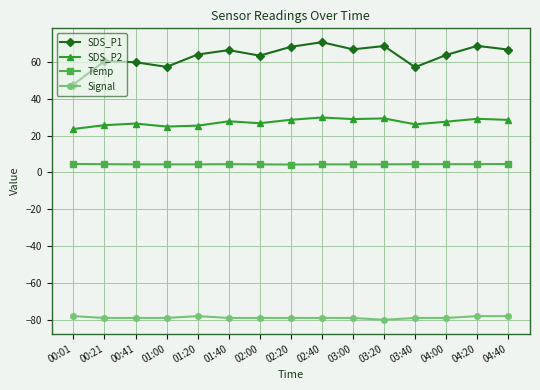

The value of SDS_P2 at 01:40 is 47.0. True or false?

False